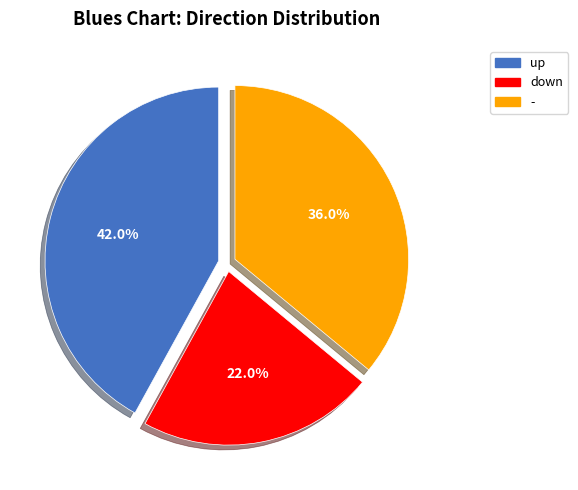

Is it true that down is 22% of the pie?

True